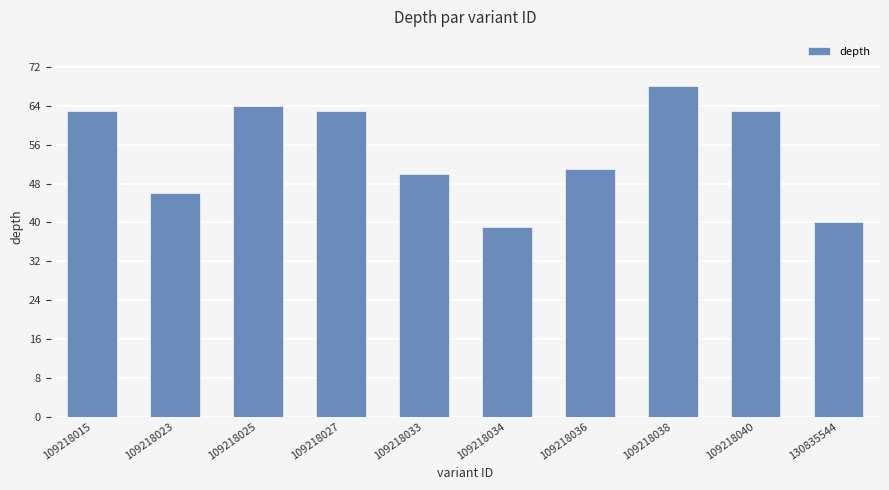

What is the difference between the values at 109218015 and 109218023?

17